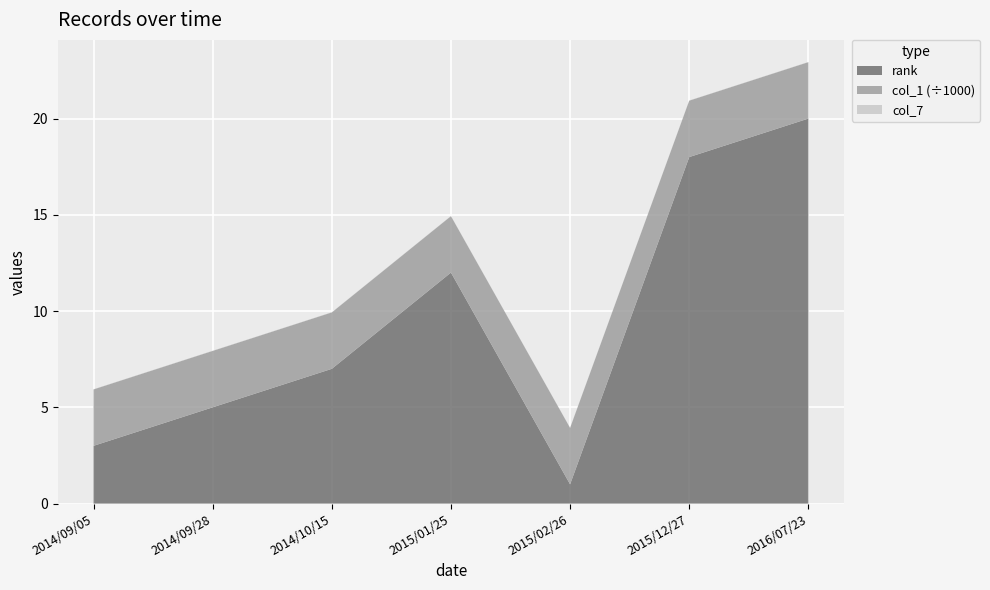

Reading left to right, transcribe all the data shown in this chart.

rank: 2014/09/05=3	2014/09/28=5	2014/10/15=7	2015/01/25=12	2015/02/26=1	2015/12/27=18	2016/07/23=20
col_1: 2014/09/05=2930	2014/09/28=2930	2014/10/15=2930	2015/01/25=2930	2015/02/26=2930	2015/12/27=2930	2016/07/23=2930
col_7: 2014/09/05=0	2014/09/28=0	2014/10/15=0	2015/01/25=0	2015/02/26=0	2015/12/27=0	2016/07/23=0